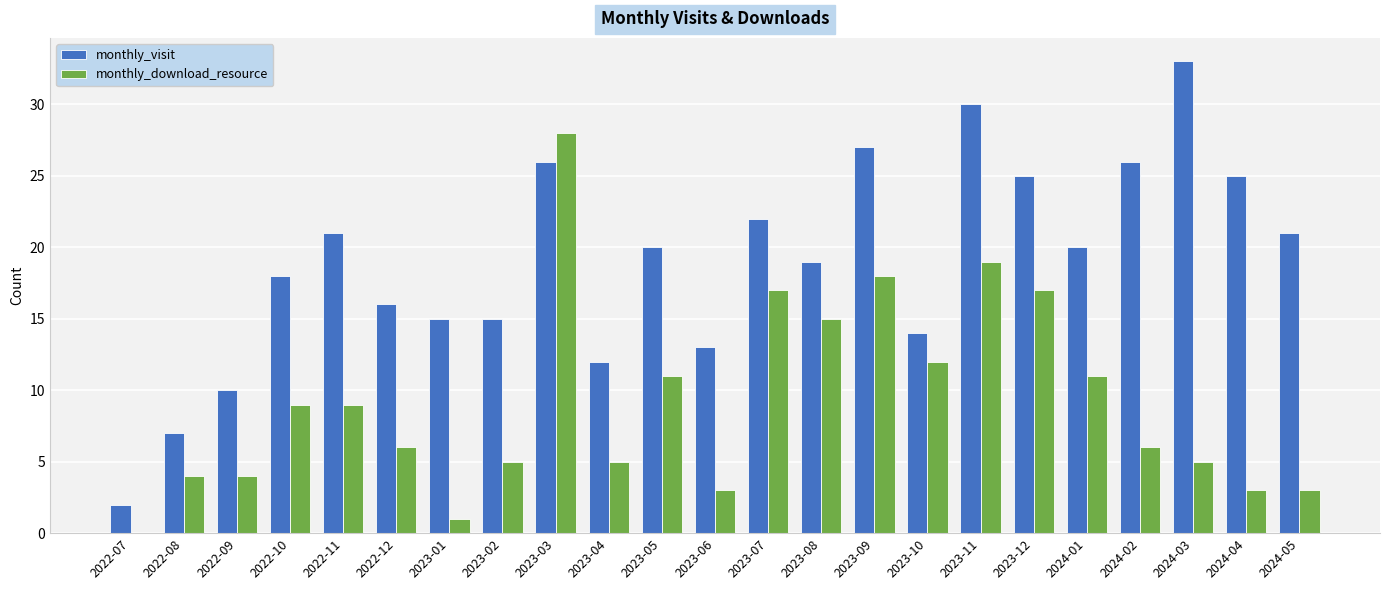

What is the approximate value of monthly_visit at 2023-04, to the nearest 5?

10